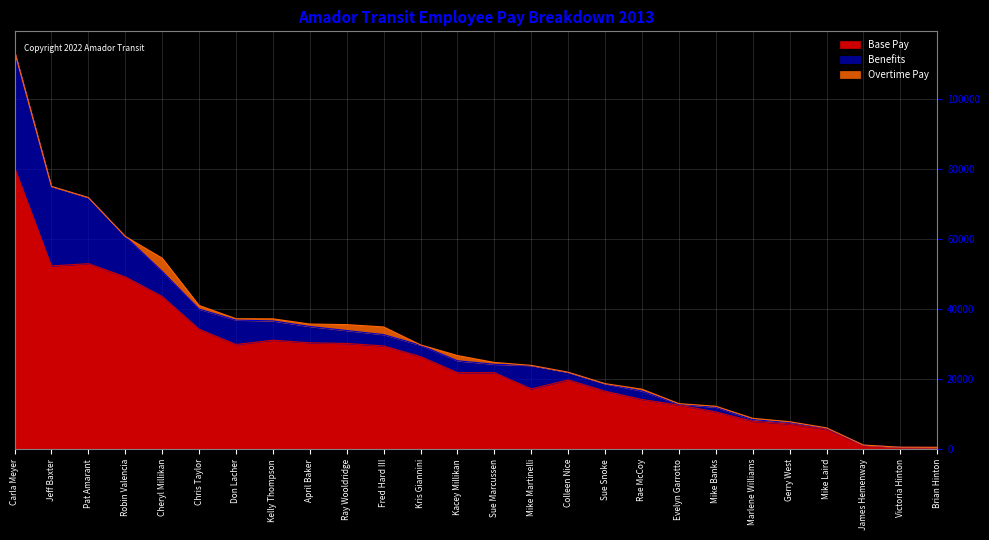

What value does the Overtime Pay series have at Kris Giannini?

105